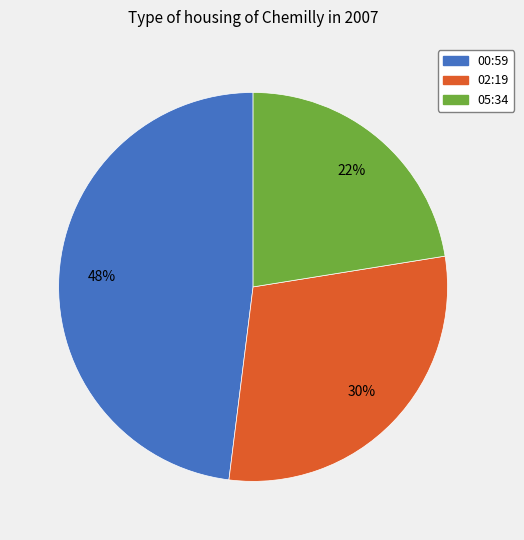

Does any single category account for the majority?

No